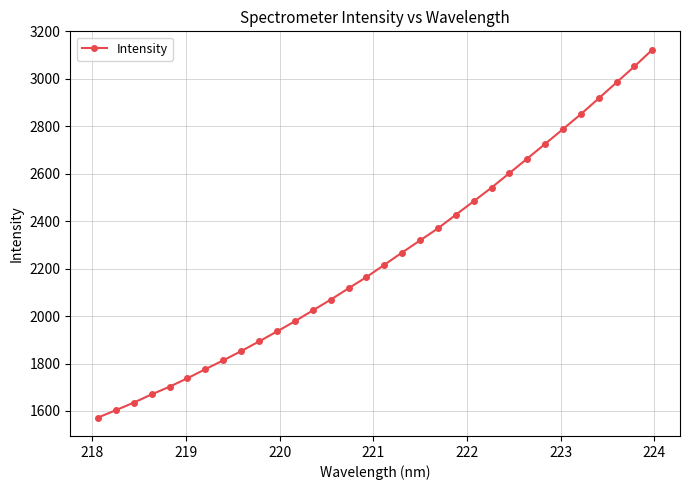

What is the maximum value shown in the chart?

3122.9